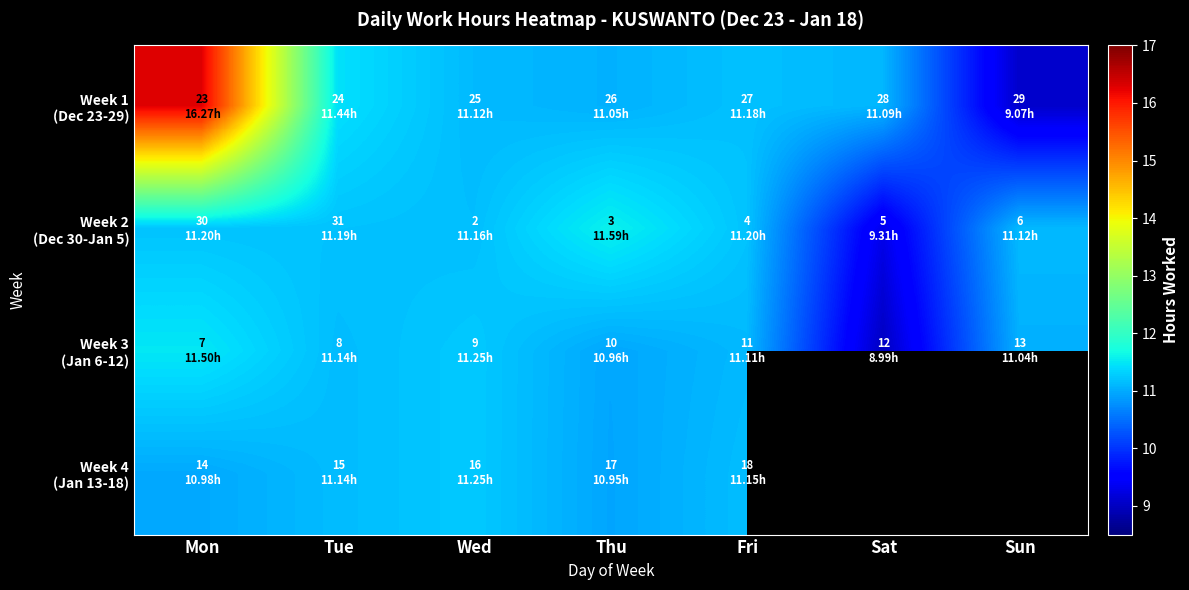

Which series has the largest total across all categories?

Week 1 (Dec 23-29)